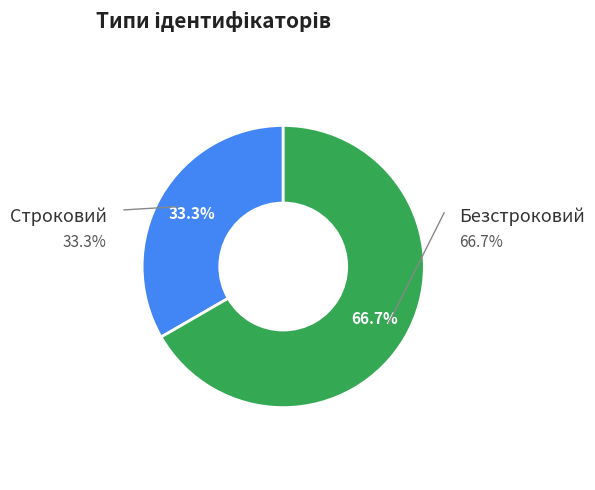

The Строковий slice represents 33% of the pie. True or false?

True